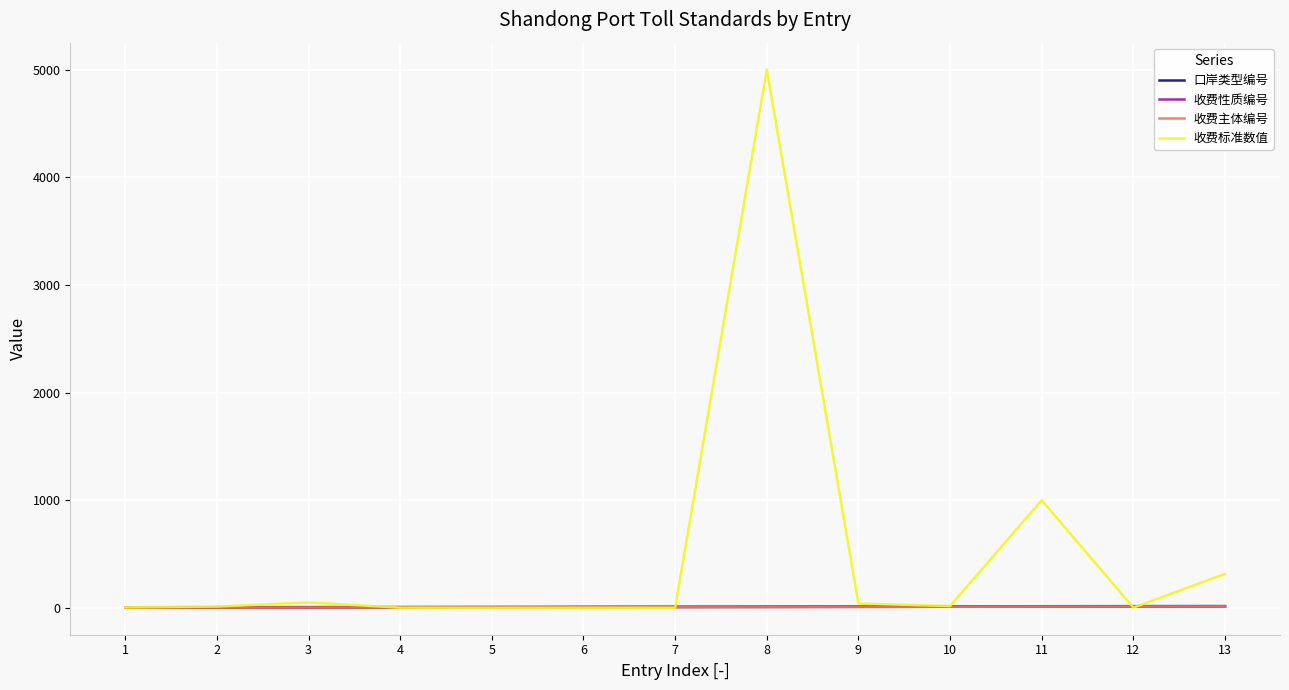

What are all the series names shown in the legend?

口岸类型编号, 收费性质编号, 收费主体编号, 收费标准数值